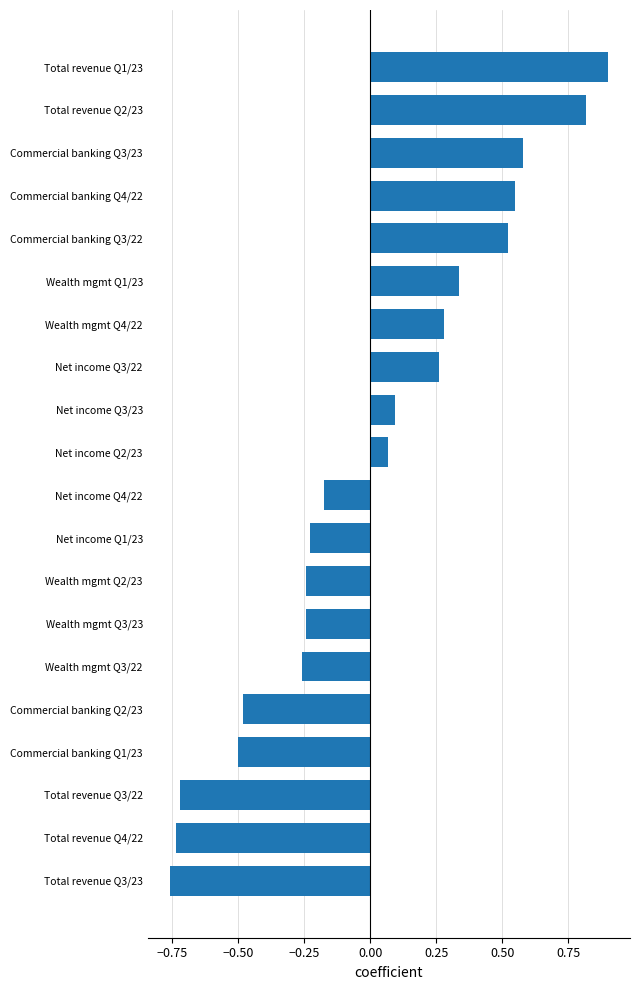

What is the maximum value shown in the chart?

0.9